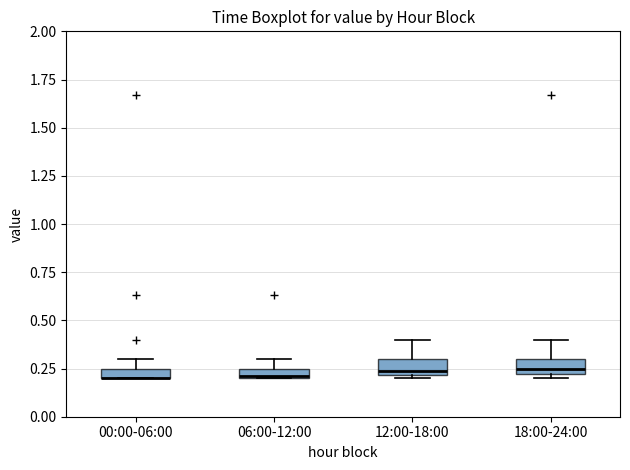

Where is the upper edge of the box for 00:00-06:00 on the y-axis? The values are not printed on the chart, so give them approximately, as read against the axis.

0.25